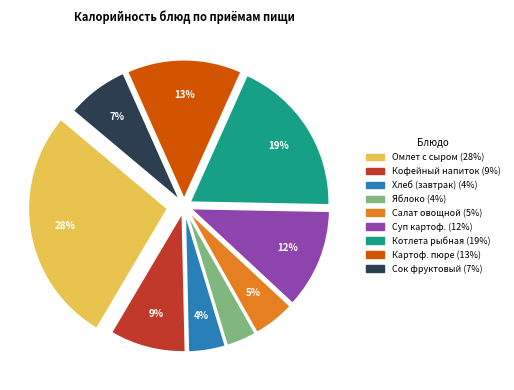

Does any single category account for the majority?

No